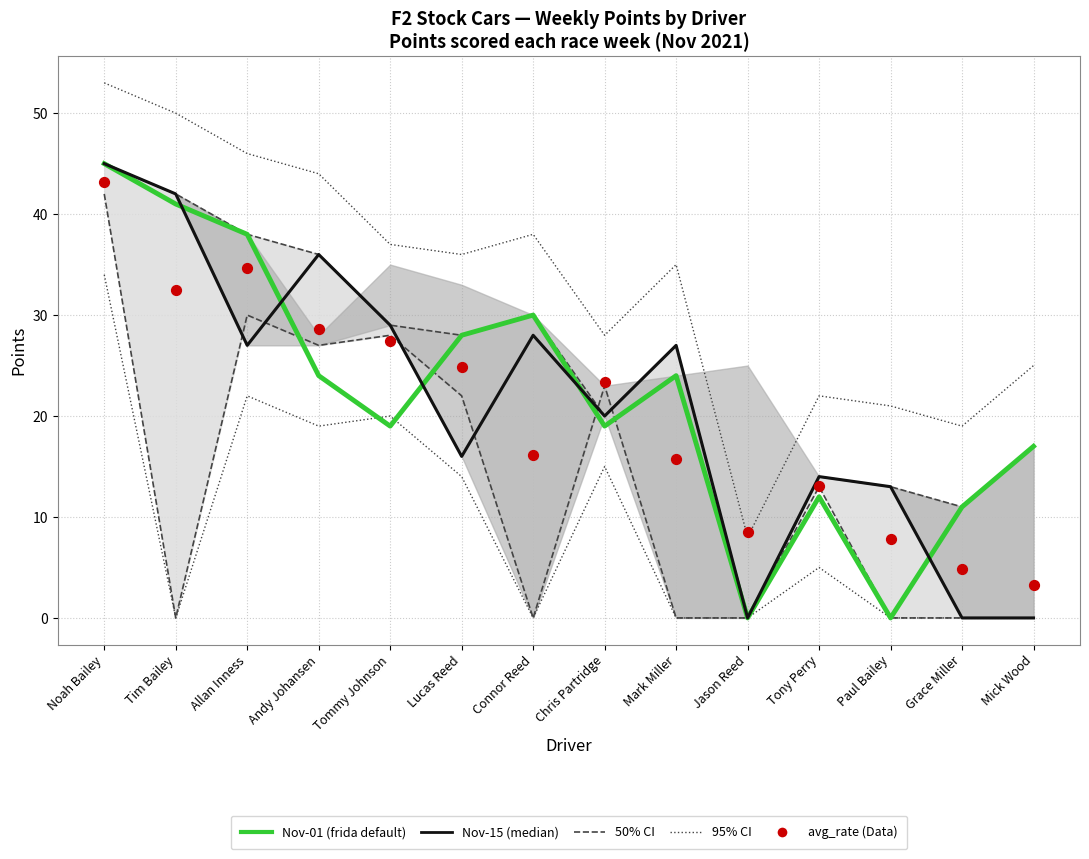

Which series has the largest Y range (max minus min)?

Nov-01 (frida default)